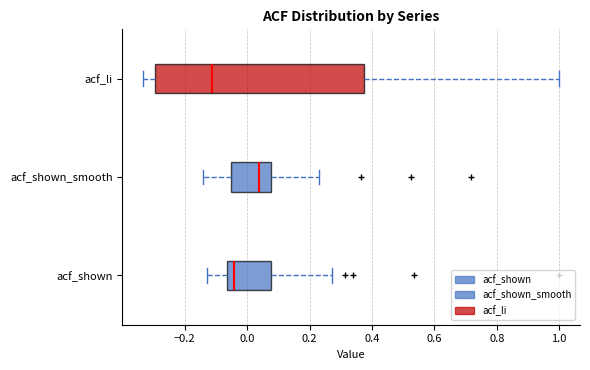

Which box is the widest, from its left edge to its right edge?

acf_li